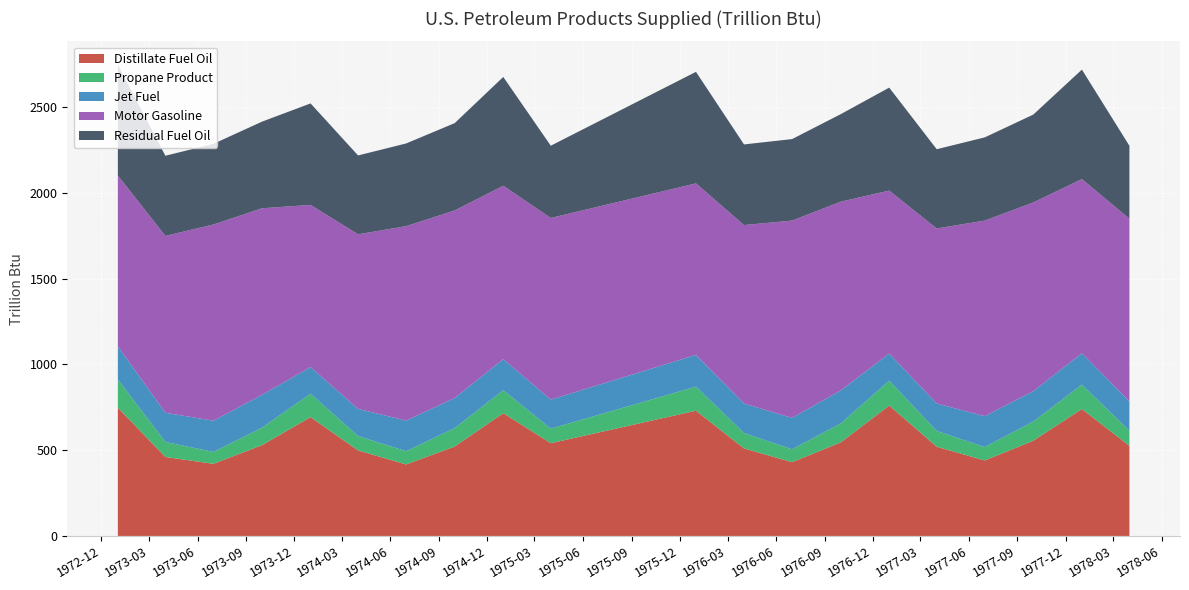

Reading right to left, transcribe all the data shown in this chart.

Distillate Fuel Oil: 525.0	740.0	555.0	440.0	520.0	760.0	545.0	430.0	510.0	730.0	540.6	715.6	521.3	416.9	498.4	692.6	529.1	420.4	460.4	747.3
Propane Product: 88.0	142.0	112.0	78.0	92.0	145.0	110.0	75.0	90.0	140.0	84.7	133.6	107.3	76.8	84.2	135.9	101.8	69.2	87.3	164.4
Jet Fuel: 171.0	183.0	177.0	180.0	160.0	158.0	193.0	183.0	172.0	185.0	169.3	181.3	175.5	178.6	157.9	155.7	191.6	181.9	170.3	193.2
Motor Gasoline: 1065.0	1015.0	1100.0	1140.0	1020.0	950.0	1100.0	1150.0	1040.0	1000.0	1058.7	1010.6	1093.0	1133.2	1017.5	945.2	1087.3	1143.7	1030.9	996.2
Residual Fuel Oil: 425.0	638.0	512.0	485.0	462.0	600.0	510.0	475.0	470.0	650.0	421.1	634.0	508.9	482.0	459.6	591.6	504.8	470.0	467.1	644.3